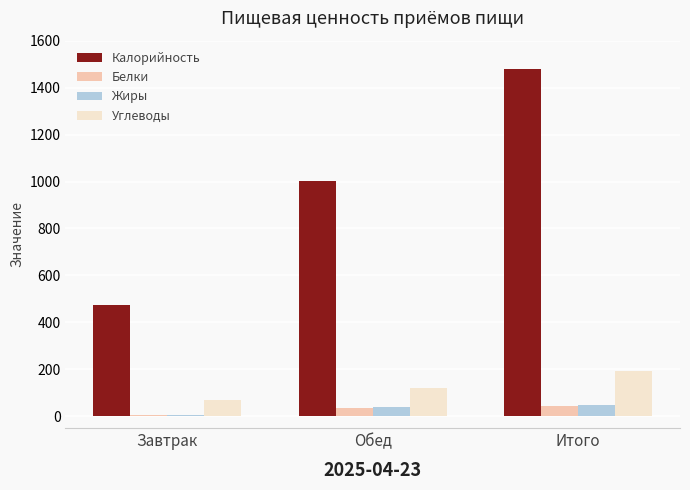

True or false: Калорийность has a value of 147.6 at Завтрак.

False